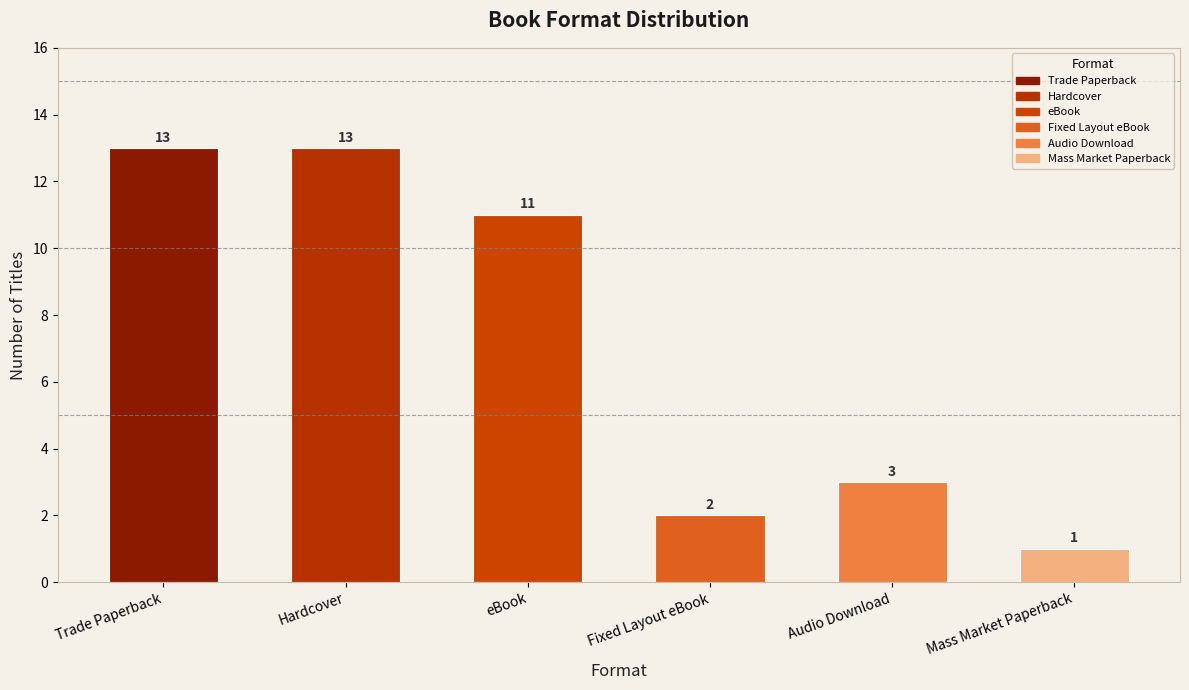

The chart shows a value of 2 at Fixed Layout eBook. True or false?

True